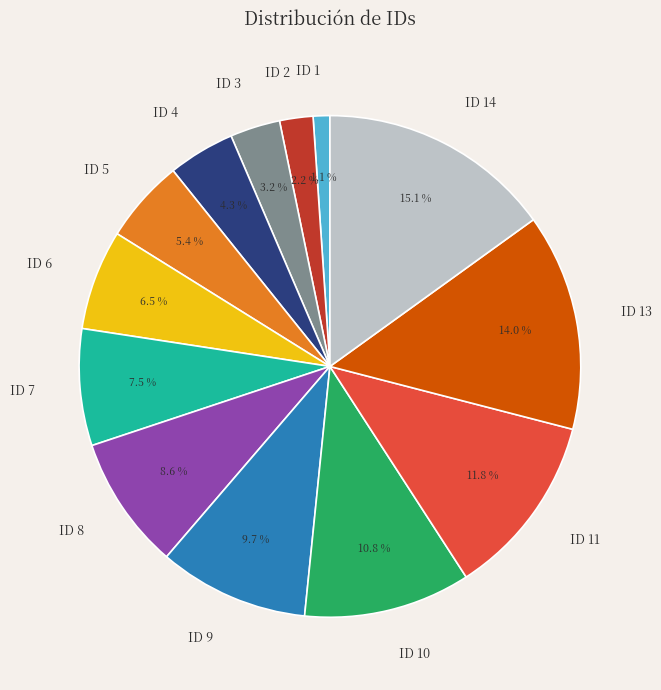

True or false: ID 7 accounts for 1% of the total.

False